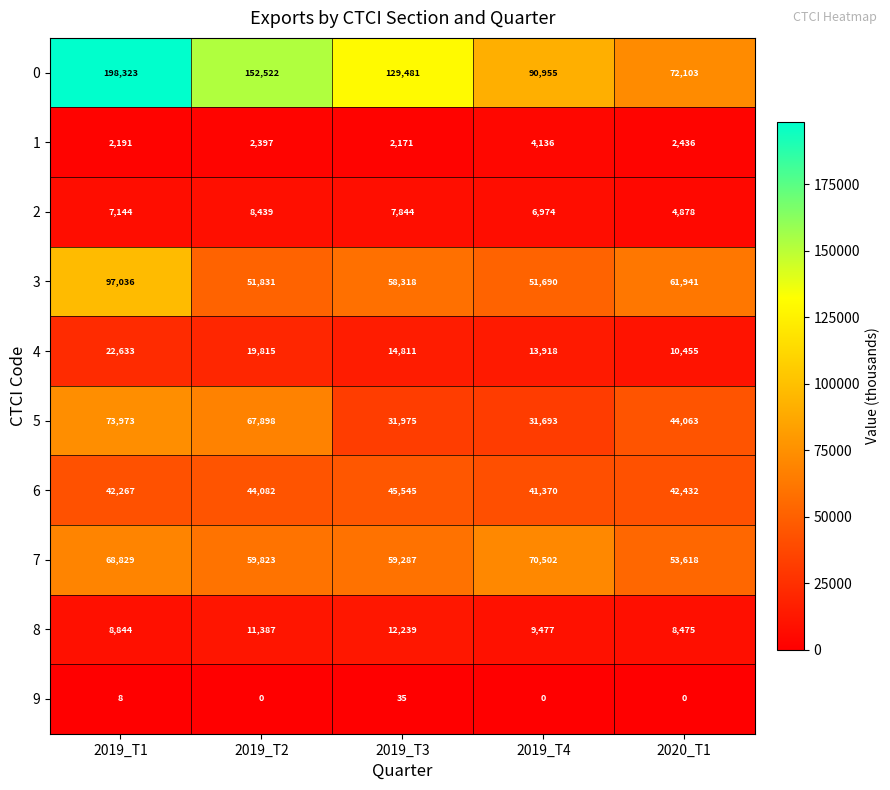

At 2020_T1, list the series in order from smallest to largest.

9, 1, 2, 8, 4, 6, 5, 7, 3, 0